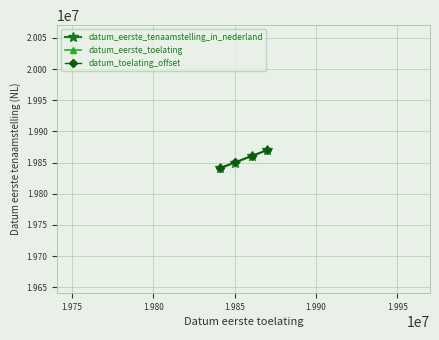

Rank the series by their average value, from lowest to highest.

datum_eerste_toelating, datum_eerste_tenaamstelling_in_nederland, datum_toelating_offset